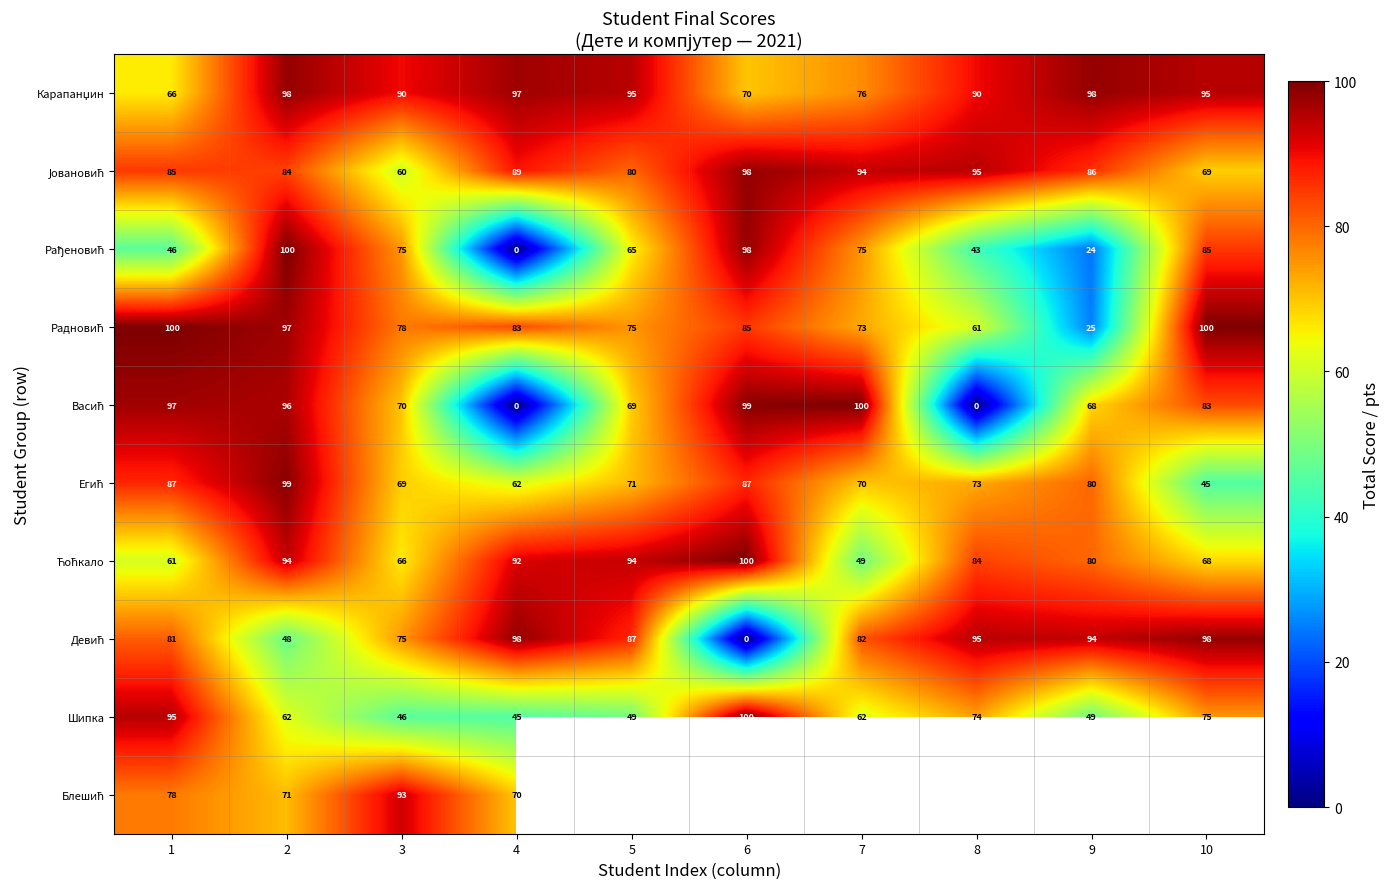

What is the sum of the Шипка values at 6 and 3?

146